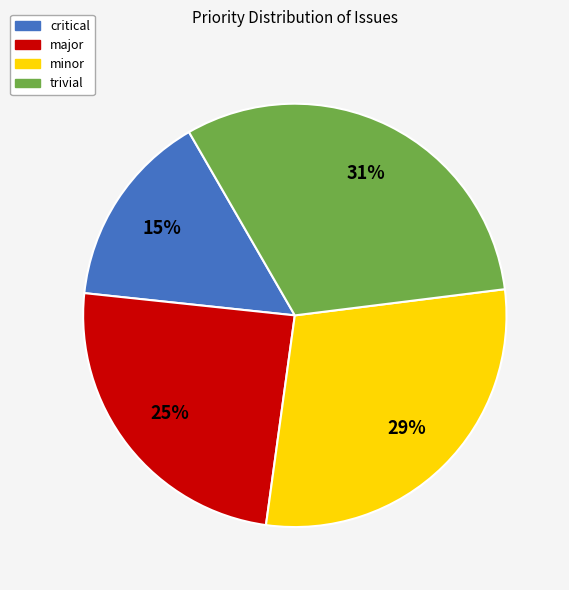

Which slice is the largest?

trivial